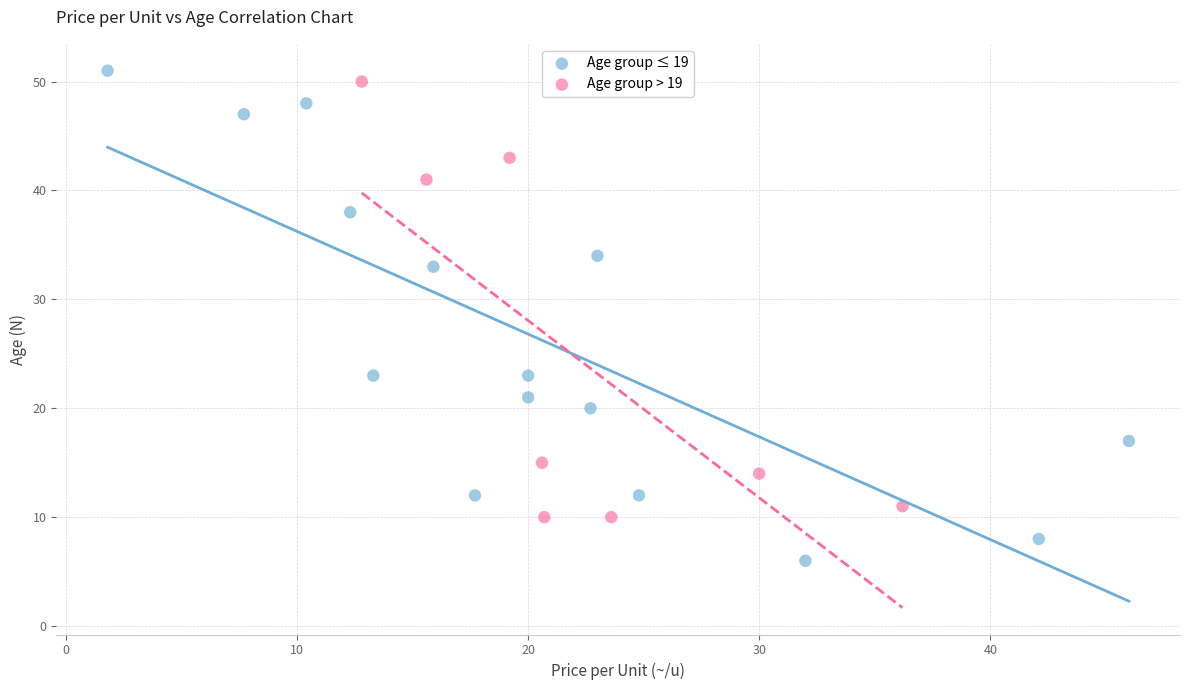

Which series reaches the minimum Y coordinate?

Age group ≤ 19